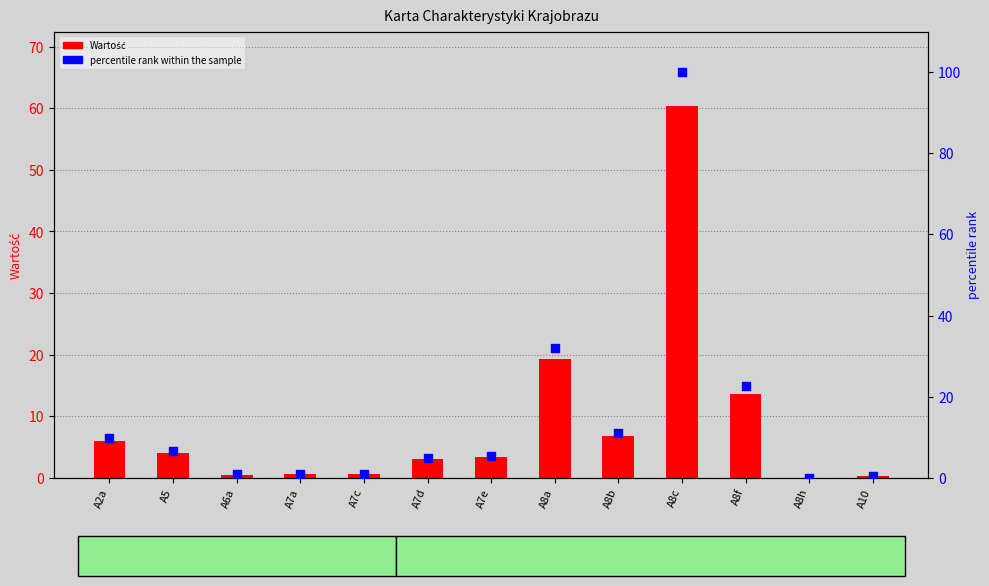

Which series contains the lowest Y value?

Wartość